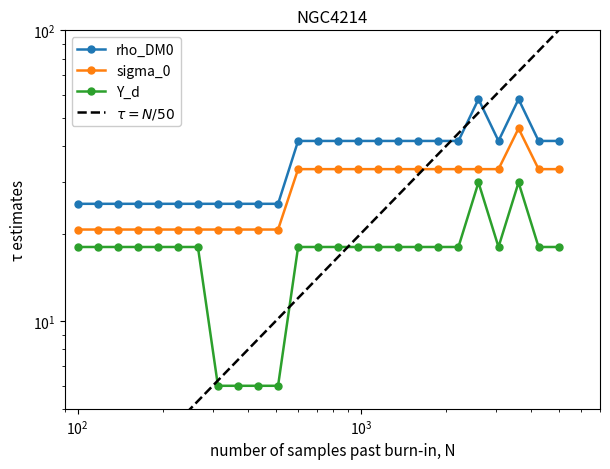

What are all the series names shown in the legend?

rho_DM0, sigma_0, Y_d